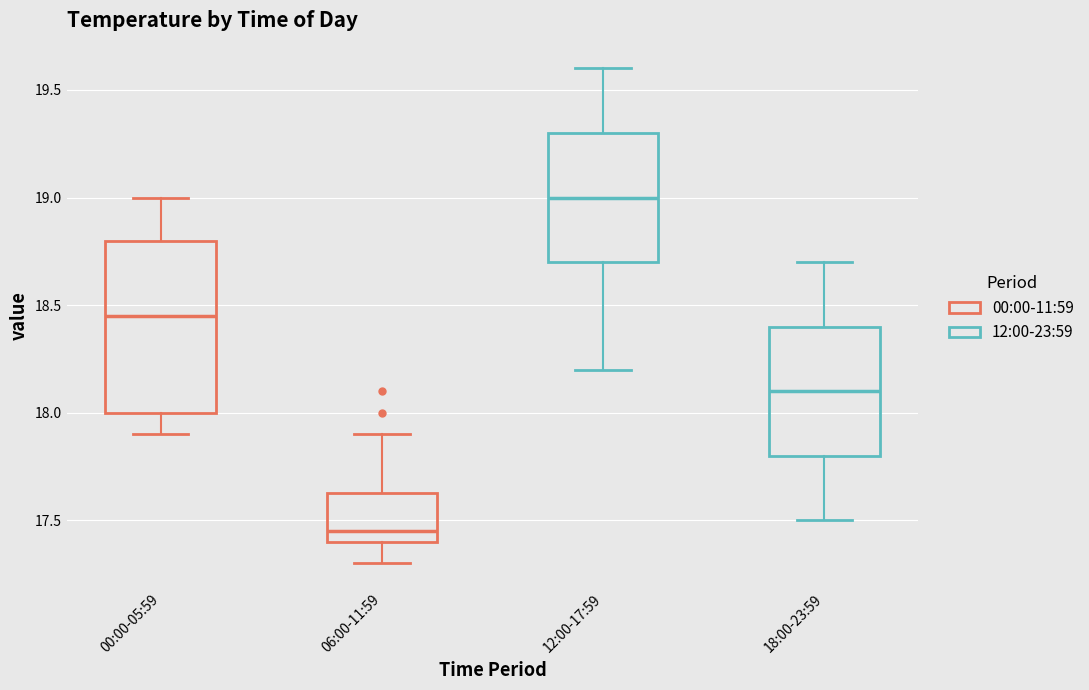

Which box is the tallest, from its lower edge to its upper edge?

00:00-05:59